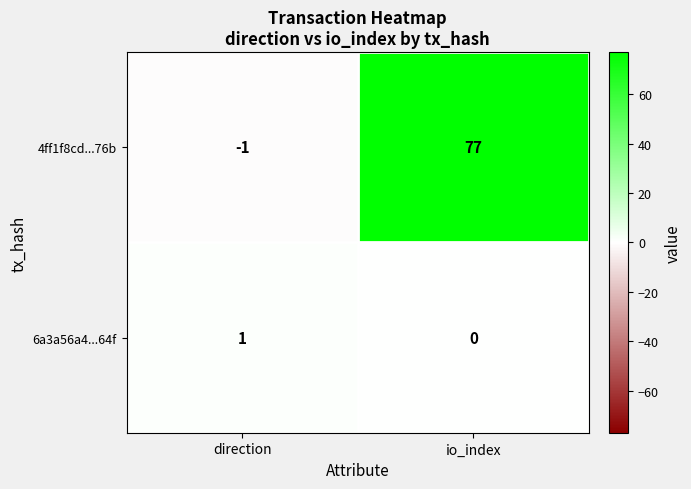

What is the difference between the 4ff1f8cd...76b values at direction and io_index?

78